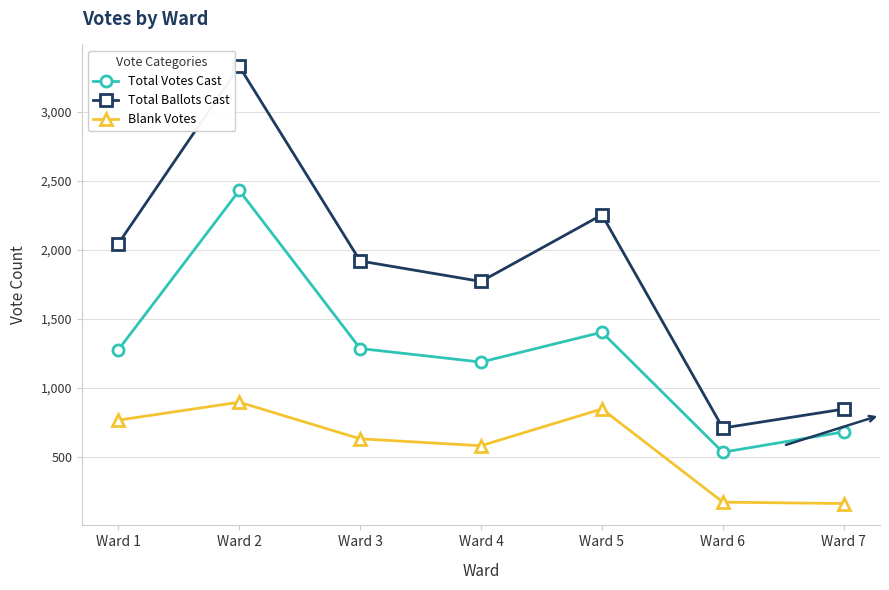

What is the sum of the Total Ballots Cast values at Ward 6 and Ward 1?

2756